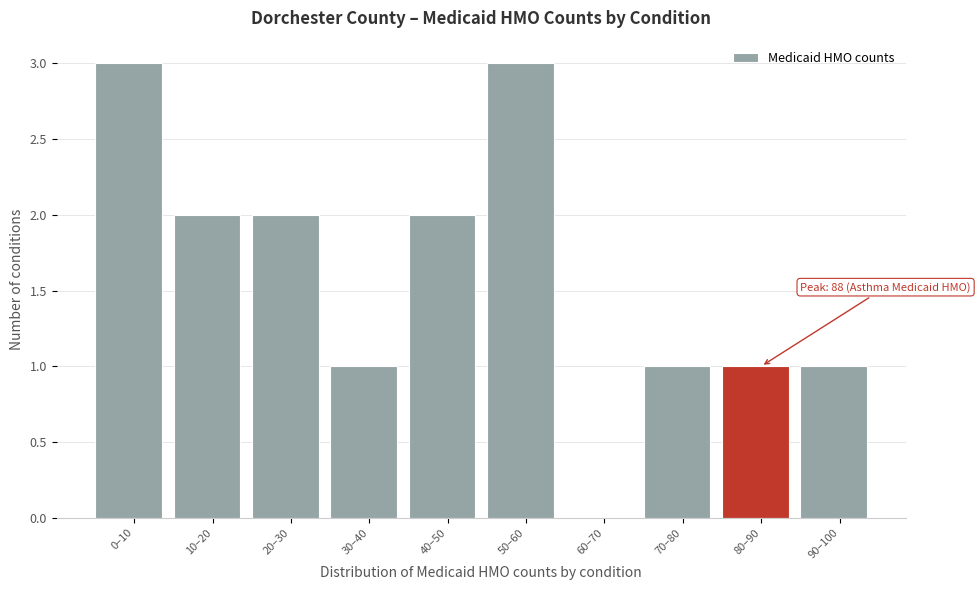

Reading left to right, list all the values displayed in this chart.

0–10=3	10–20=2	20–30=2	30–40=1	40–50=2	50–60=3	60–70=0	70–80=1	80–90=1	90–100=1